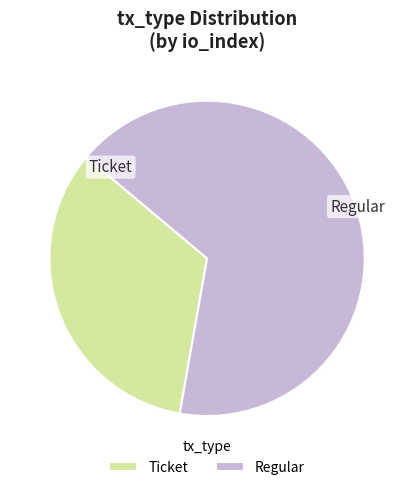

How many segments does this pie chart have?

2